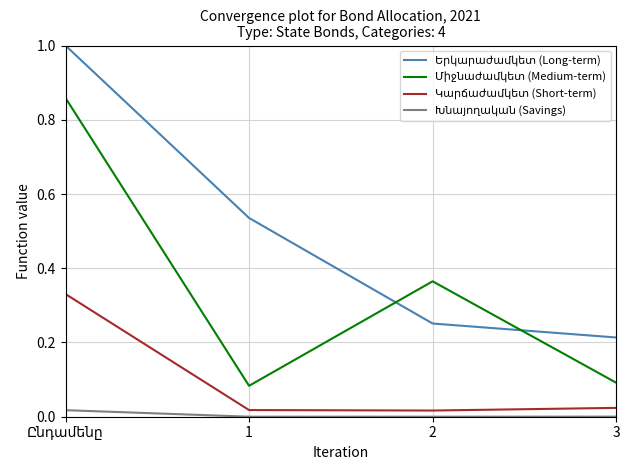

Reading left to right, transcribe all the data shown in this chart.

Երկարաժամկետ (Long-term): Ընդամենը=1.0	1=0.5	2=0.3	3=0.2
Միջնաժամկետ (Medium-term): Ընդամենը=0.9	1=0.1	2=0.4	3=0.1
Կարճաժամկետ (Short-term): Ընդամենը=0.3	1=0.0	2=0.0	3=0.0
Խնայողական (Savings): Ընդամենը=0.0	1=0.0	2=0.0	3=0.0